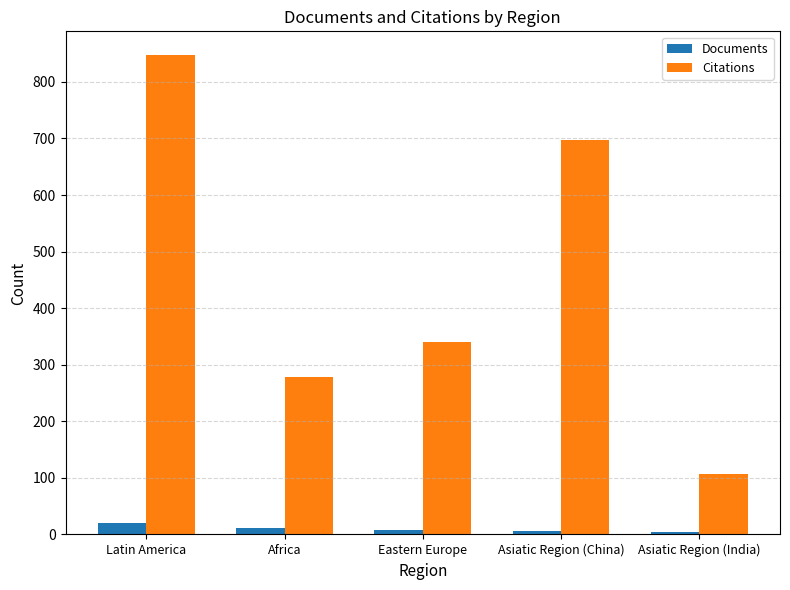

What is the maximum value shown in the chart?

847